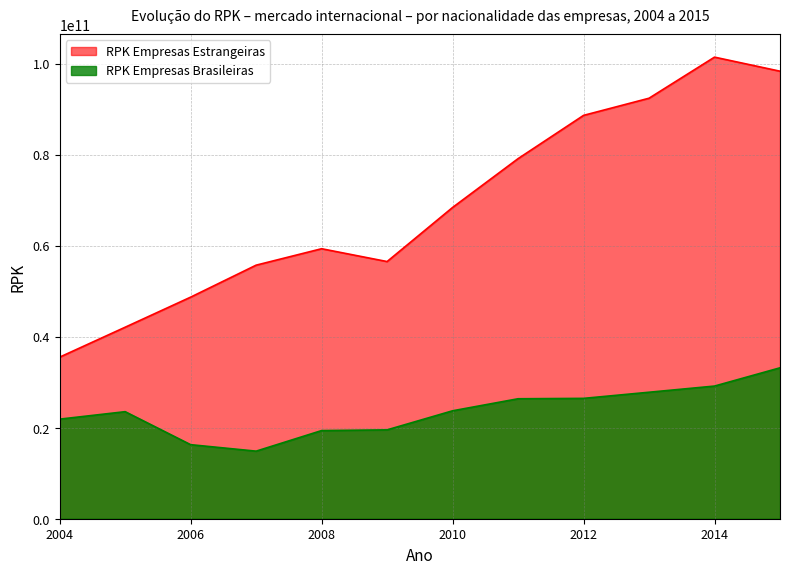

What is the sum of the RPK Empresas Brasileiras values at 2004 and 2006?

38144390438